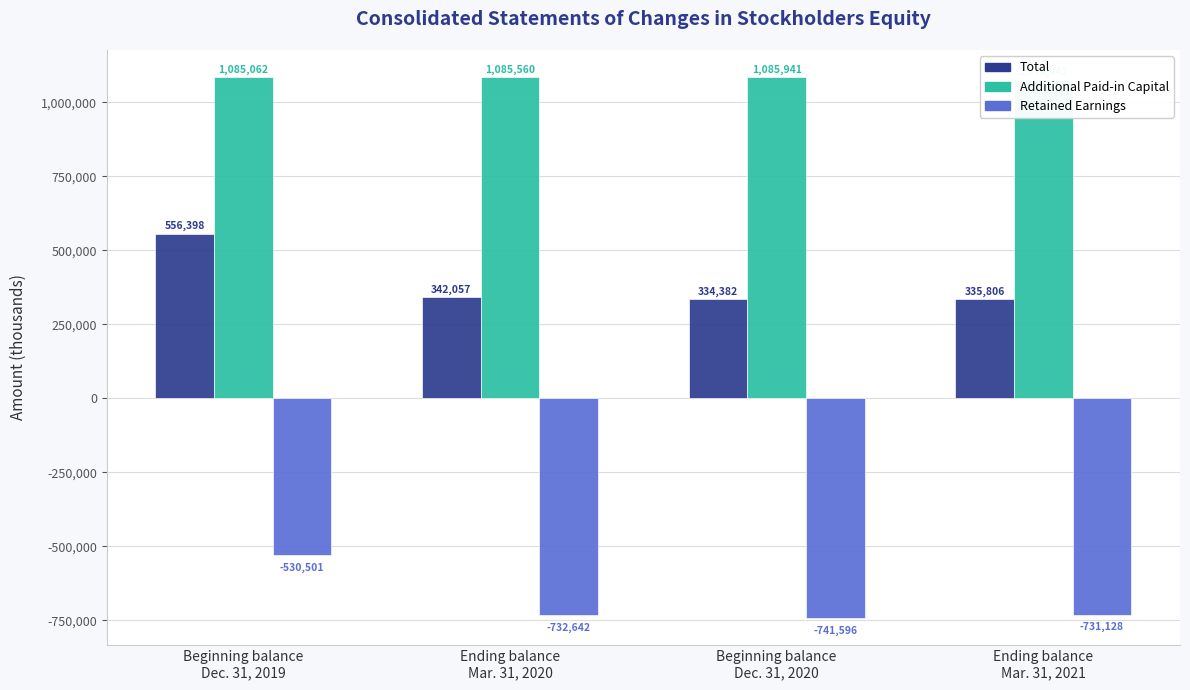

Reading left to right, extract all data points from this chart.

Total: 556398	342057	334382	335806
Additional Paid-in Capital: 1085062	1085560	1085941	1076442
Retained Earnings: -530501	-732642	-741596	-731128